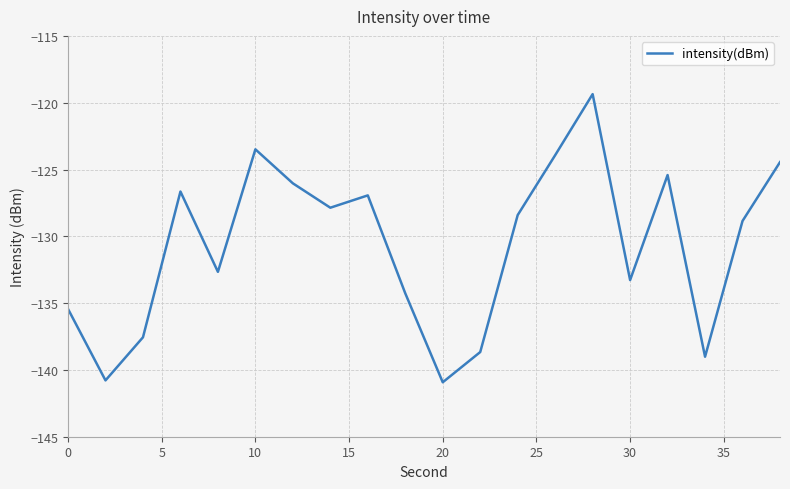

What is the minimum value shown in the chart?

-140.9